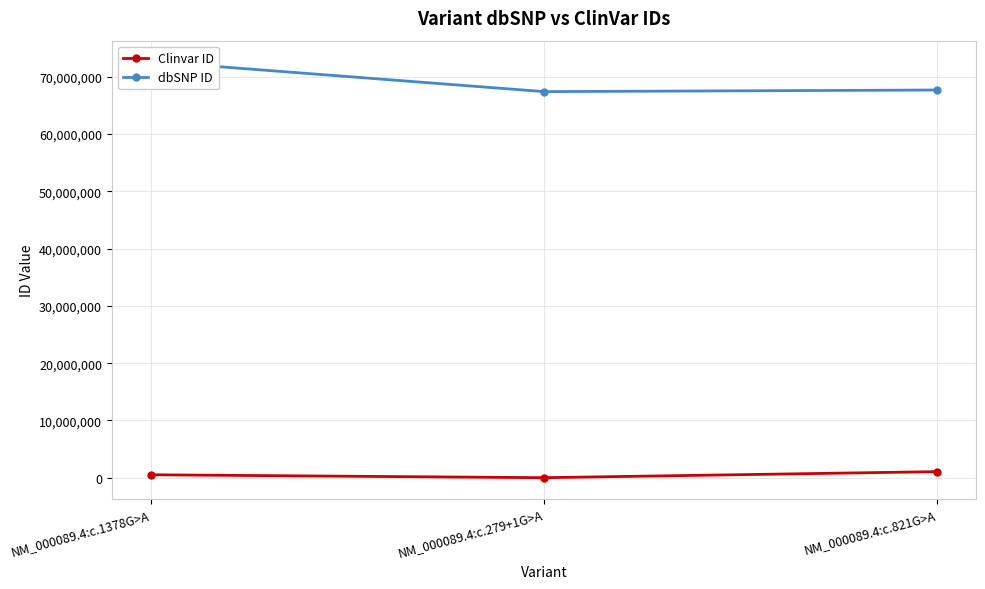

What is the label of the 1st point from the left?

NM_000089.4:c.1378G>A